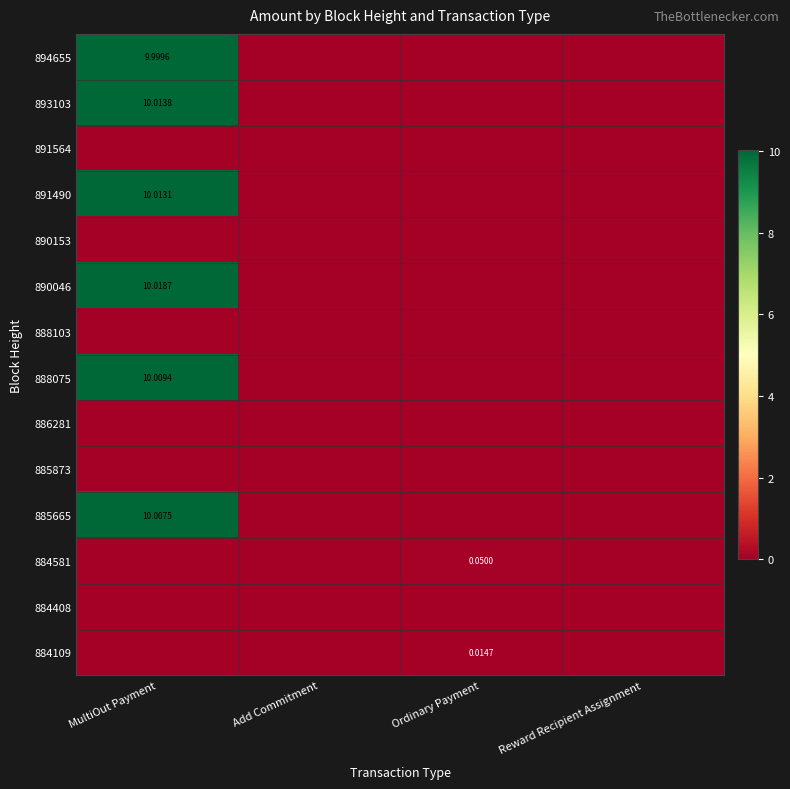

How many data points does each series have?

4